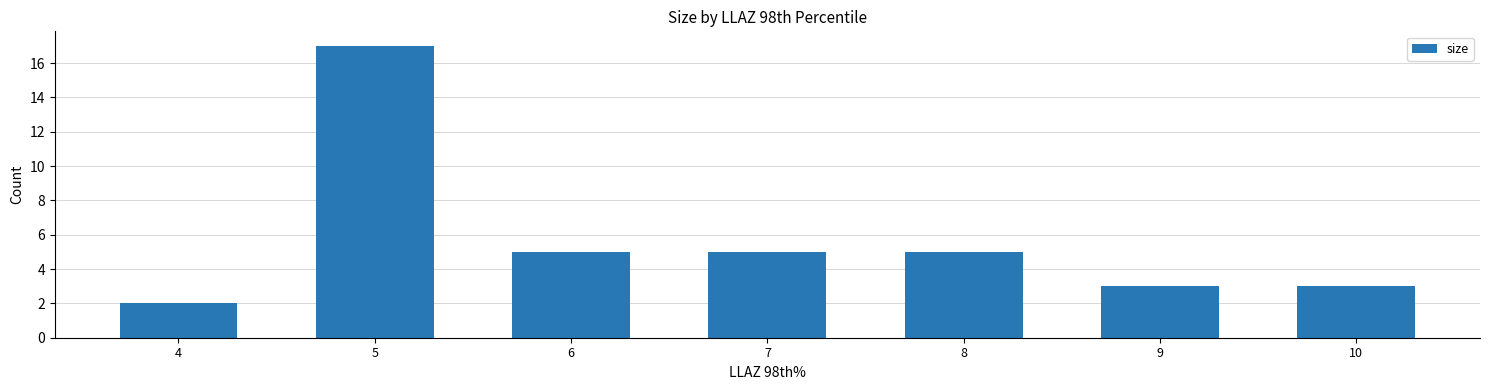

Does the chart contain stacked bars?

No